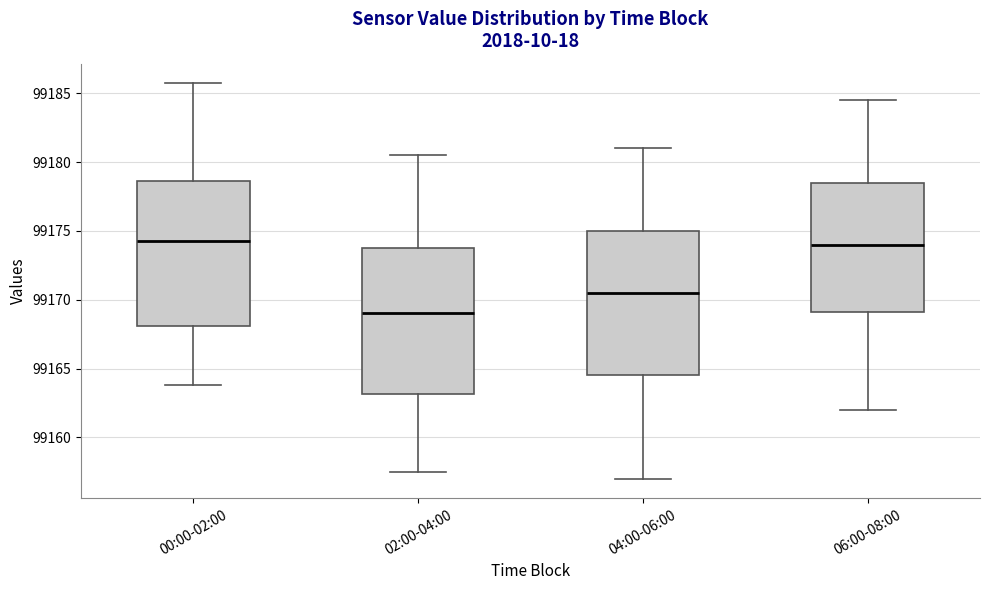

Reading left to right, transcribe this box plot: for each box, give where its median line is, the range the box spans, and where its two whiskers end, as read against the y-axis. The values are not printed on the chart, so give them approximately, as read against the axis.

00:00-02:00: median 99174.5, box 99168.0 to 99178.5, whiskers 99164.0 to 99185.5
02:00-04:00: median 99169.0, box 99163.0 to 99173.5, whiskers 99157.5 to 99180.5
04:00-06:00: median 99170.5, box 99164.5 to 99175.0, whiskers 99157.0 to 99181.0
06:00-08:00: median 99174.0, box 99169.0 to 99178.5, whiskers 99162.0 to 99184.5